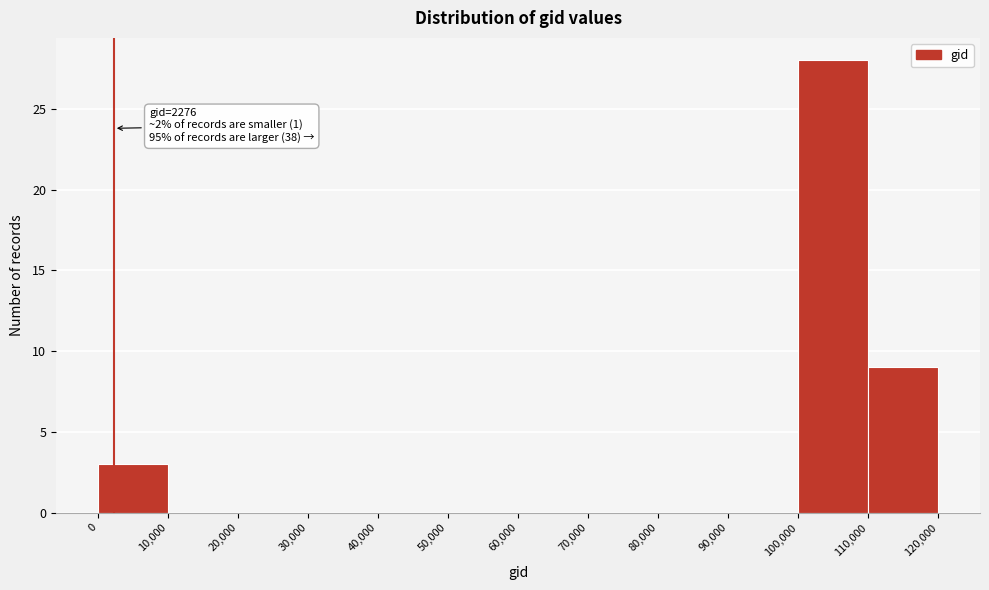

Over which range of the x-axis is the bar tallest?

100,000 to 110,000